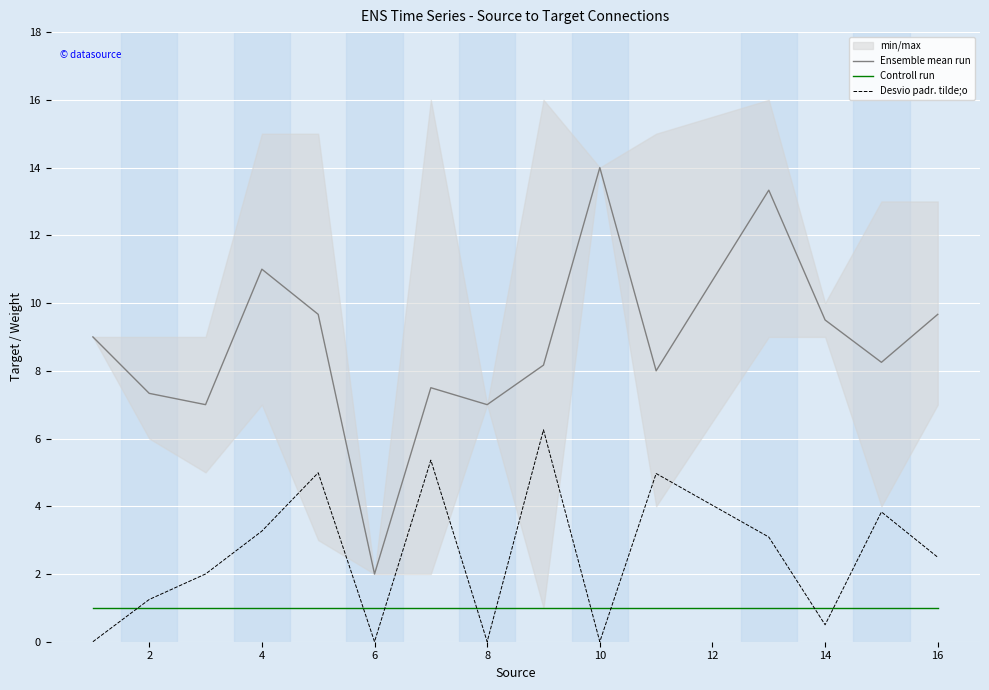

Is it true that Controll run equals 1.7 at 14?

False